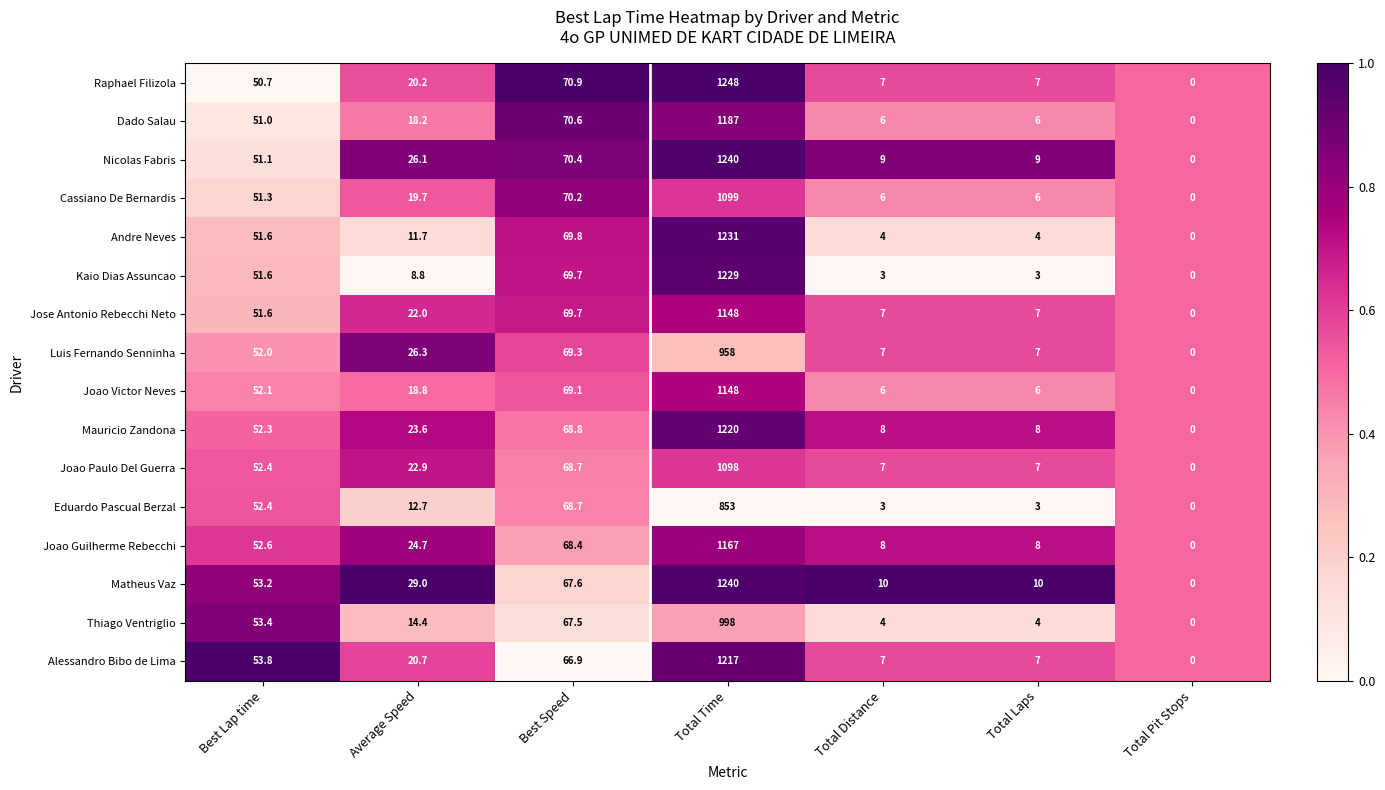

What is the spread (max minus min) of values at Average Speed?

20.2